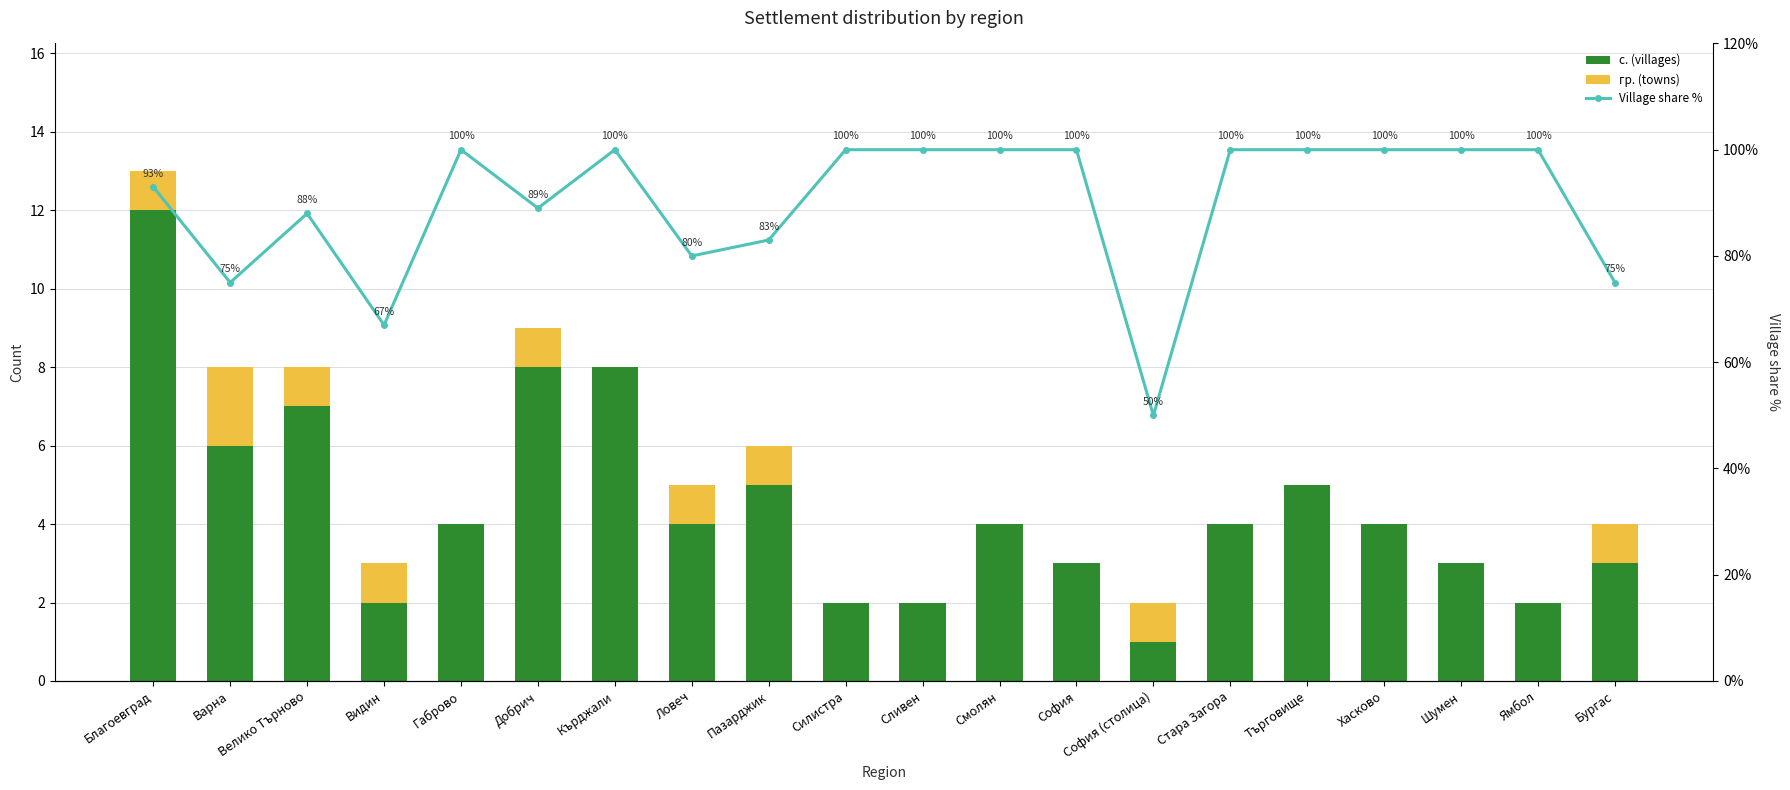

Which series has the widest spread of values?

Village share %